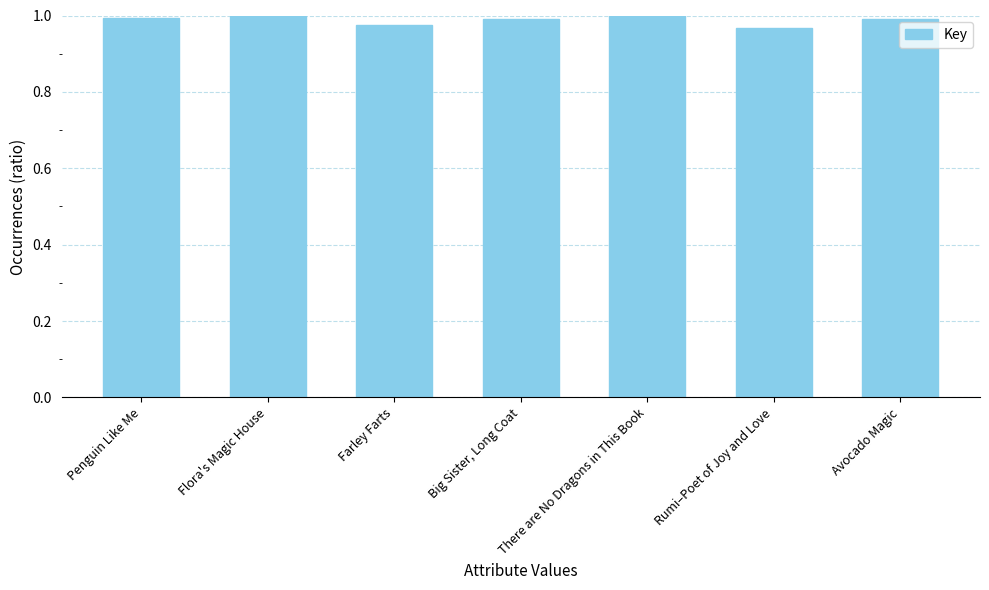

How many bars are there in total?

7